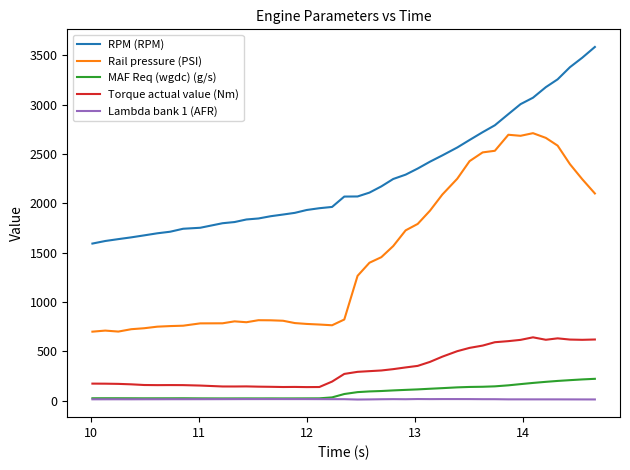

Rank the series by their maximum value, from lowest to highest.

Lambda bank 1 (AFR), MAF Req (wgdc) (g/s), Torque actual value (Nm), Rail pressure (PSI), RPM (RPM)